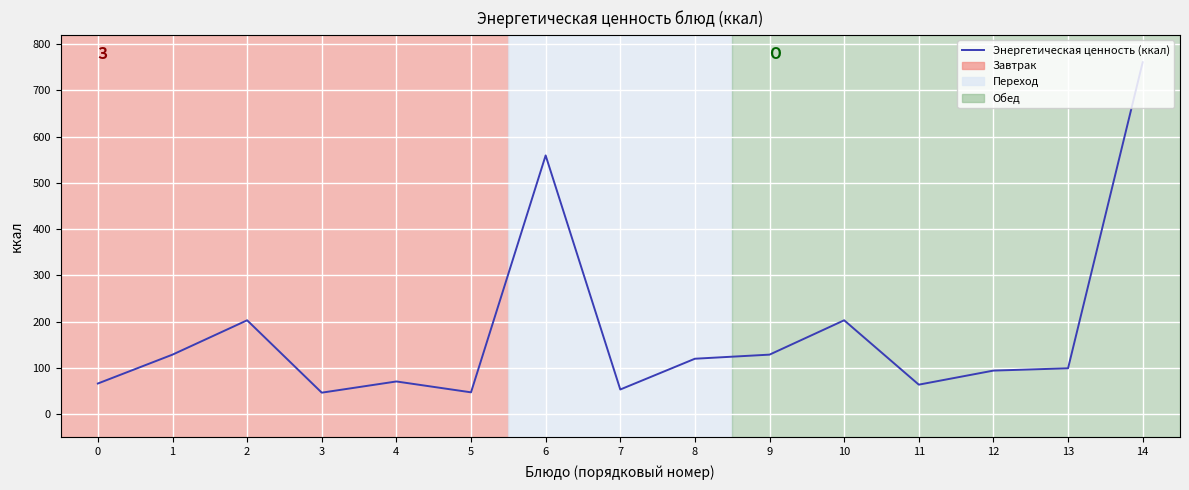

Between 6 and 0, which is larger?

6